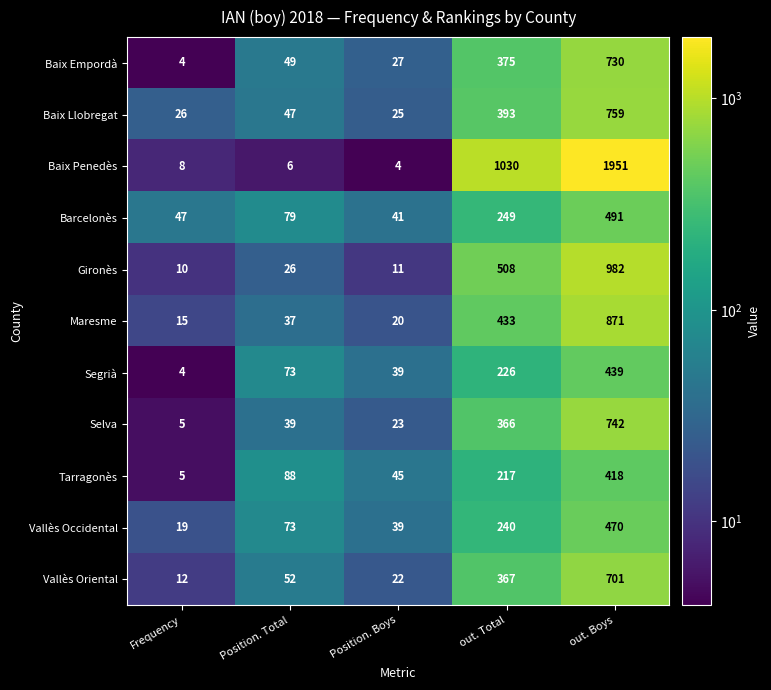

What is the sum of the Tarragonès values at out. Total and Position. Total?

305